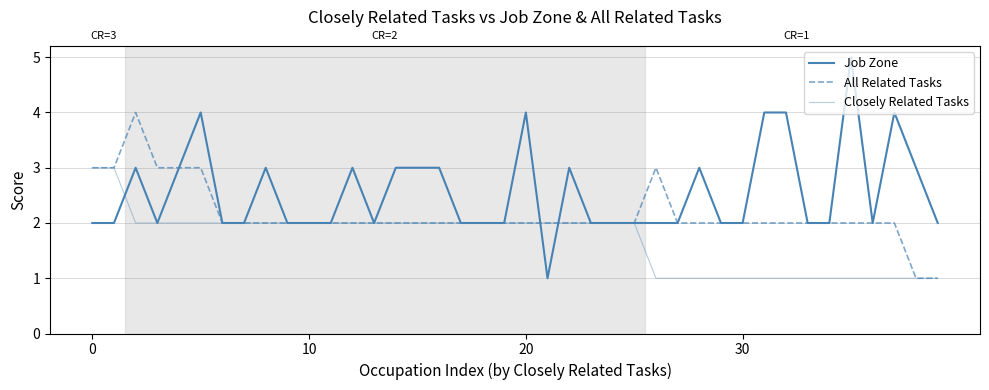

True or false: Job Zone and Closely Related Tasks cross at least once.

True